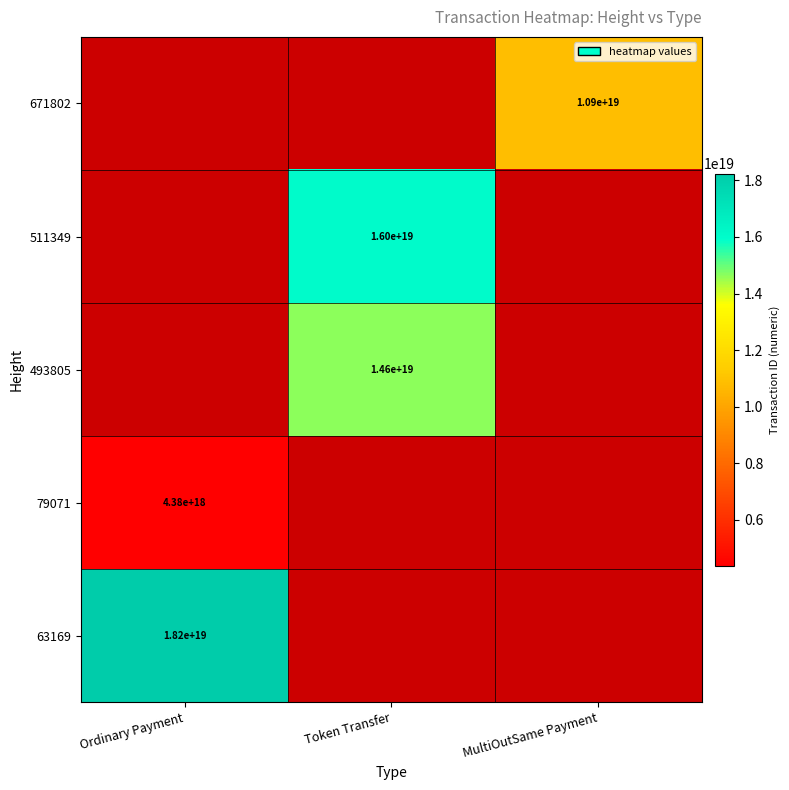

Which category has the lowest value across all series?

Ordinary Payment